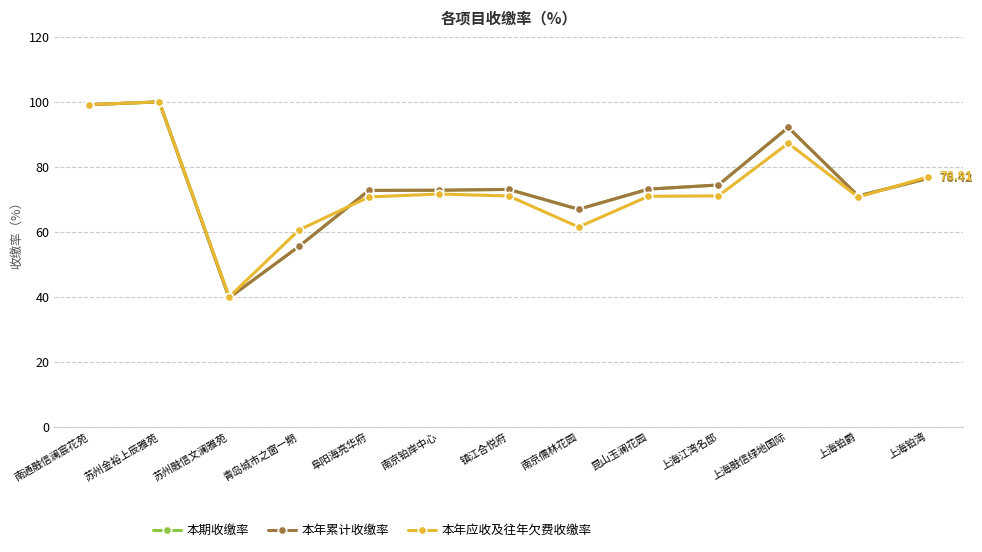

Is this an area chart (filled region under the line)?

No